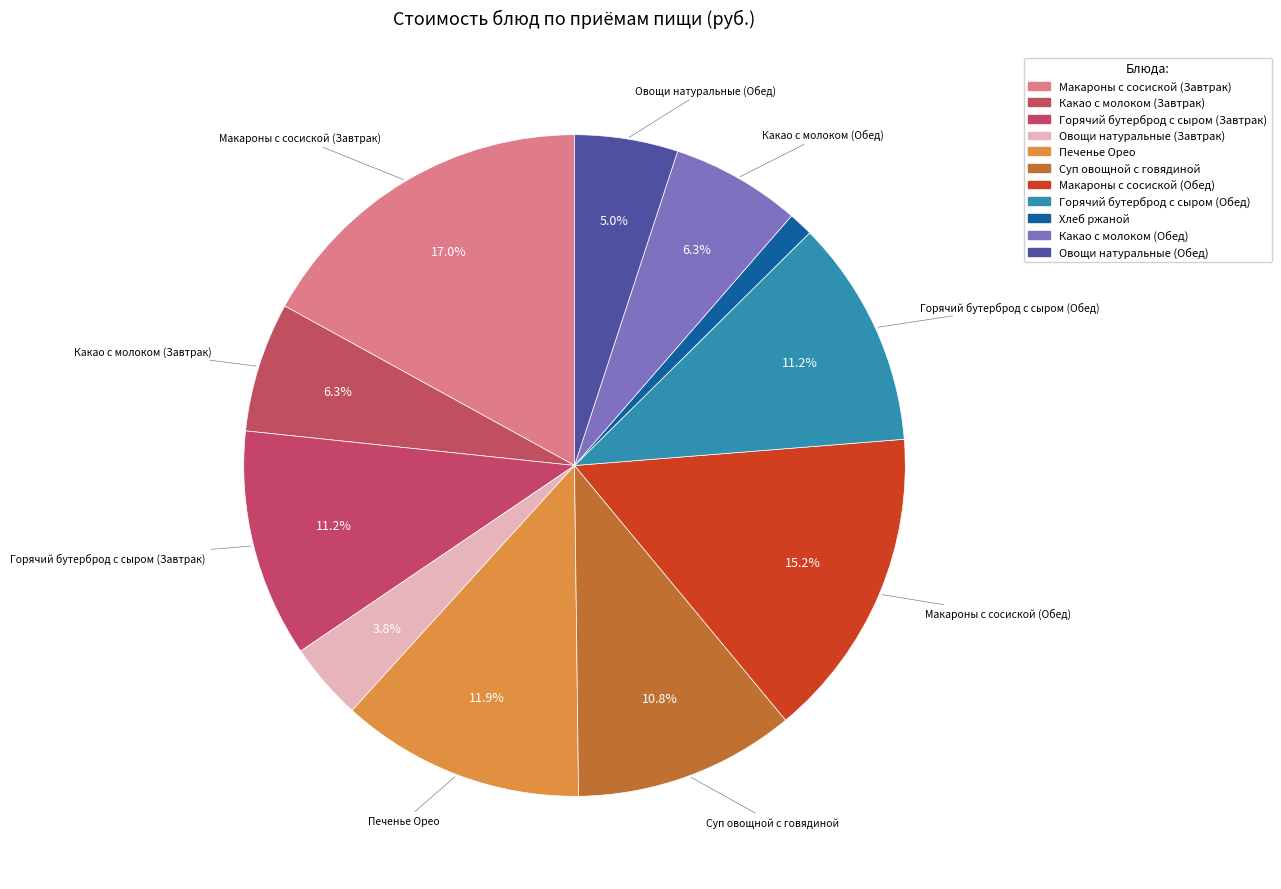

Is it true that Горячий бутерброд с сыром (Обед) is 11% of the pie?

True